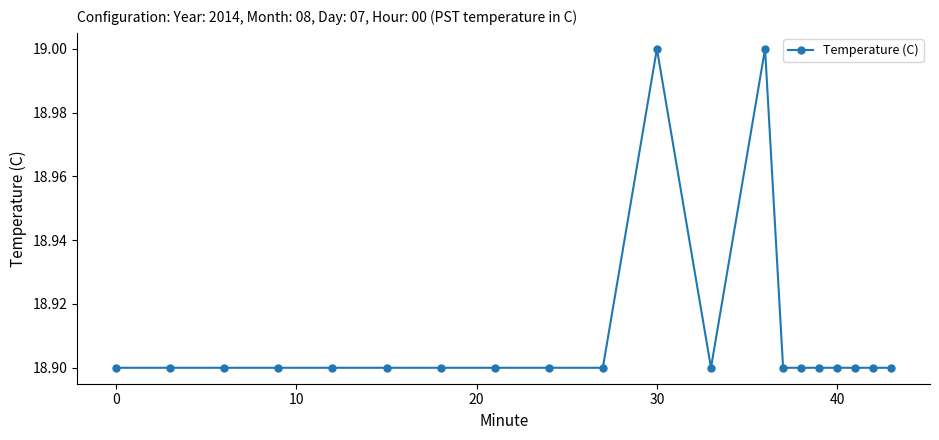

Reading left to right, transcribe all the data shown in this chart.

18.9	18.9	18.9	18.9	18.9	18.9	18.9	18.9	18.9	18.9	19.0	18.9	19.0	18.9	18.9	18.9	18.9	18.9	18.9	18.9